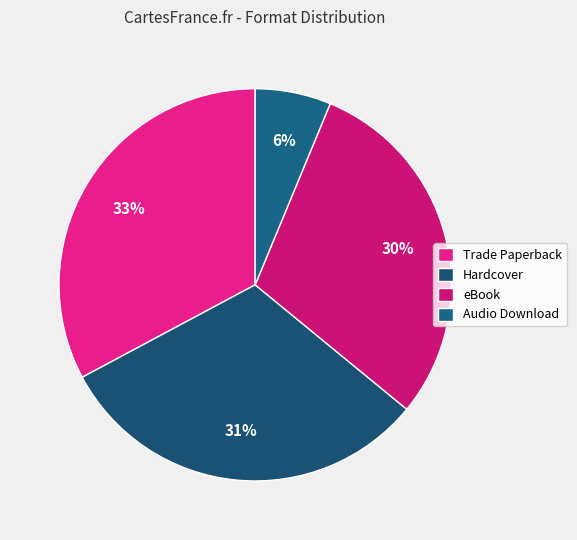

Does eBook represent more than half of the total?

No